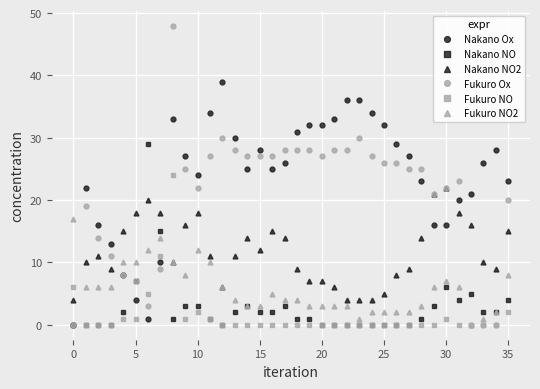

Which series has the widest spread of values?

Fukuro Ox